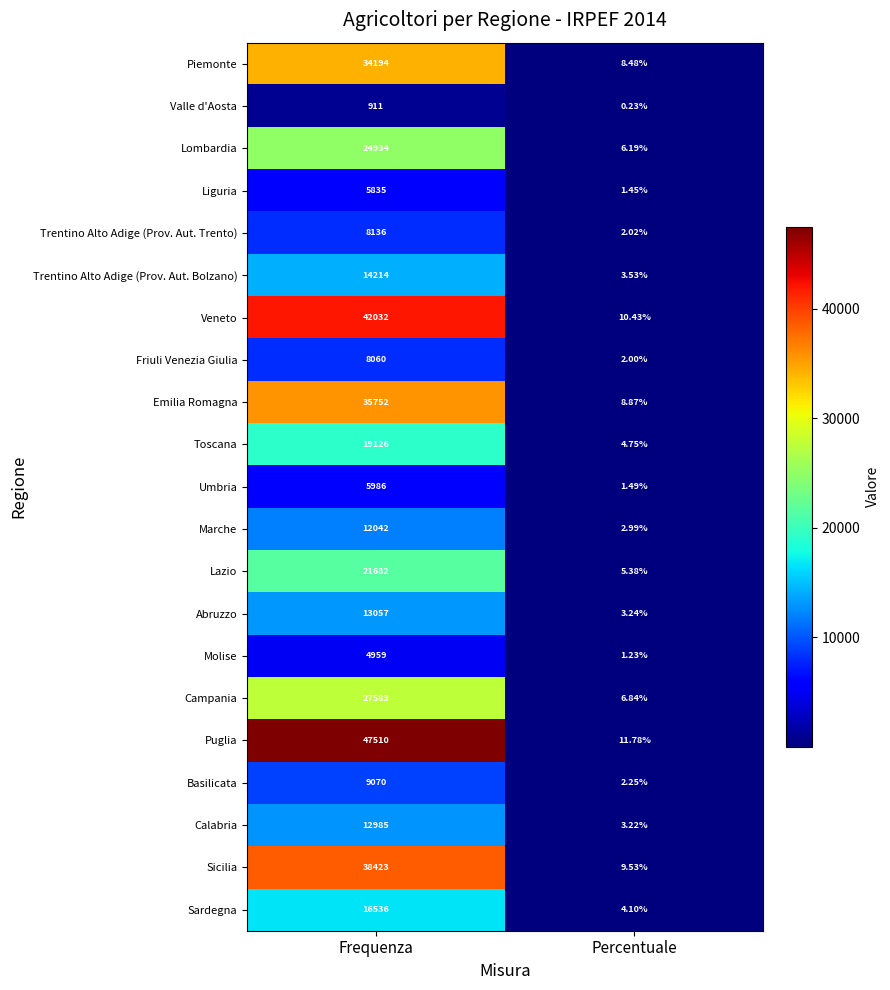

Which series has the widest spread of values?

Puglia